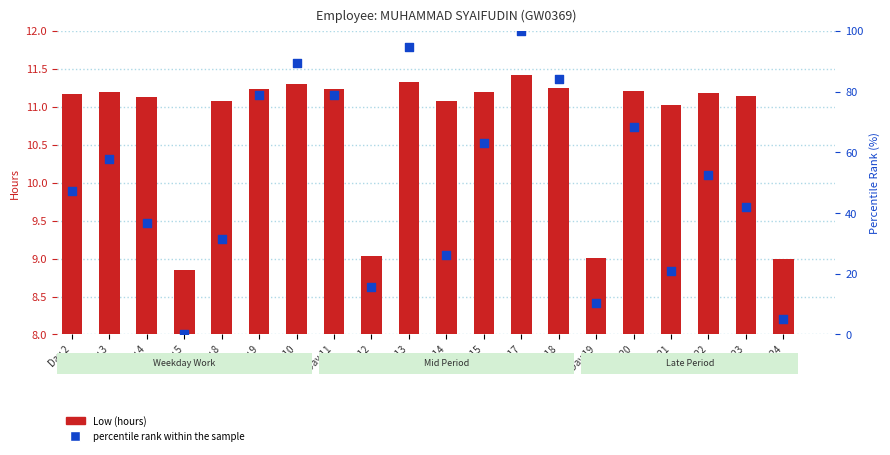

At which category is the sum across all series the highest?

Day 17